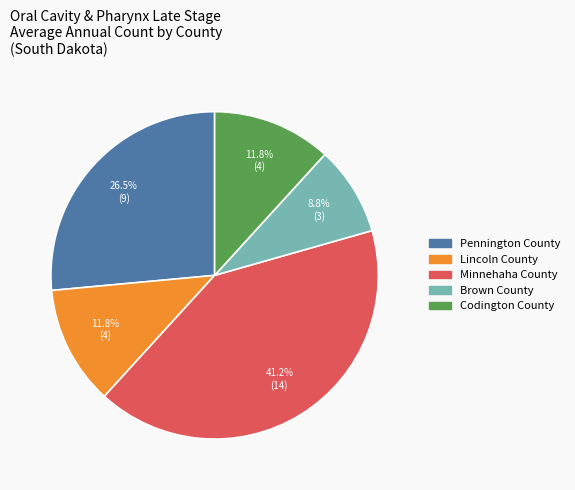

Combined, do Minnehaha County and Codington County account for over 50%?

Yes